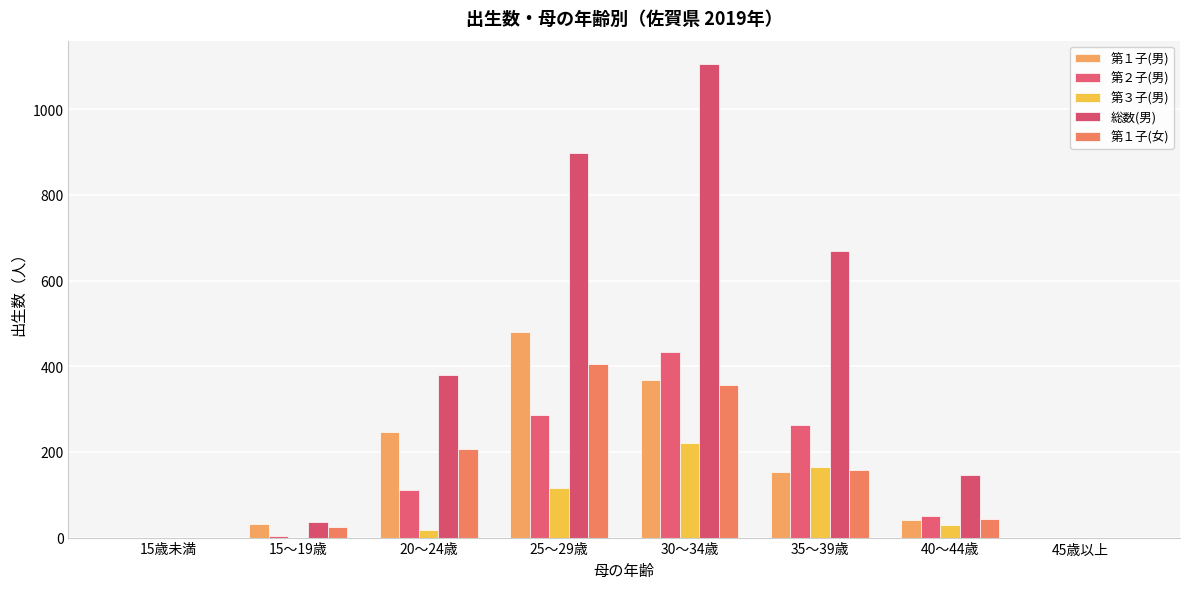

Reading left to right, transcribe all the data shown in this chart.

第１子(男): 15歳未満=0	15～19歳=31	20～24歳=246	25～29歳=481	30～34歳=369	35～39歳=152	40～44歳=42	45歳以上=0
第２子(男): 15歳未満=0	15～19歳=4	20～24歳=112	25～29歳=286	30～34歳=434	35～39歳=264	40～44歳=50	45歳以上=0
第３子(男): 15歳未満=0	15～19歳=0	20～24歳=17	25～29歳=115	30～34歳=222	35～39歳=164	40～44歳=30	45歳以上=0
総数(男): 15歳未満=0	15～19歳=36	20～24歳=379	25～29歳=899	30～34歳=1105	35～39歳=668	40～44歳=147	45歳以上=0
第１子(女): 15歳未満=0	15～19歳=25	20～24歳=206	25～29歳=405	30～34歳=356	35～39歳=157	40～44歳=43	45歳以上=0